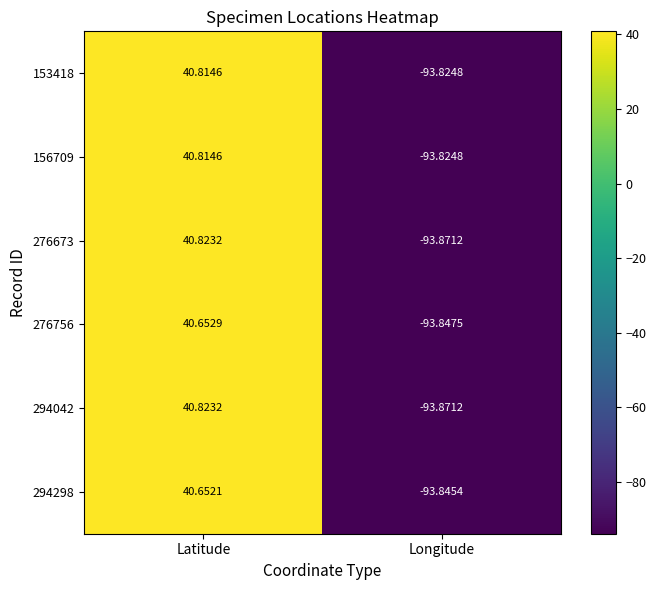

At which category is the sum across all series the highest?

Latitude